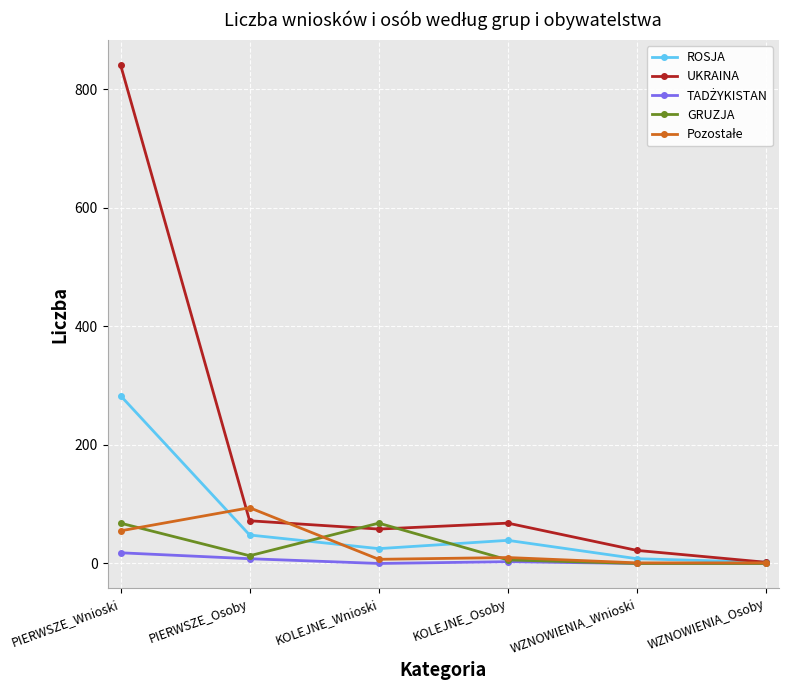

Does the chart display data point markers on the line(s)?

Yes